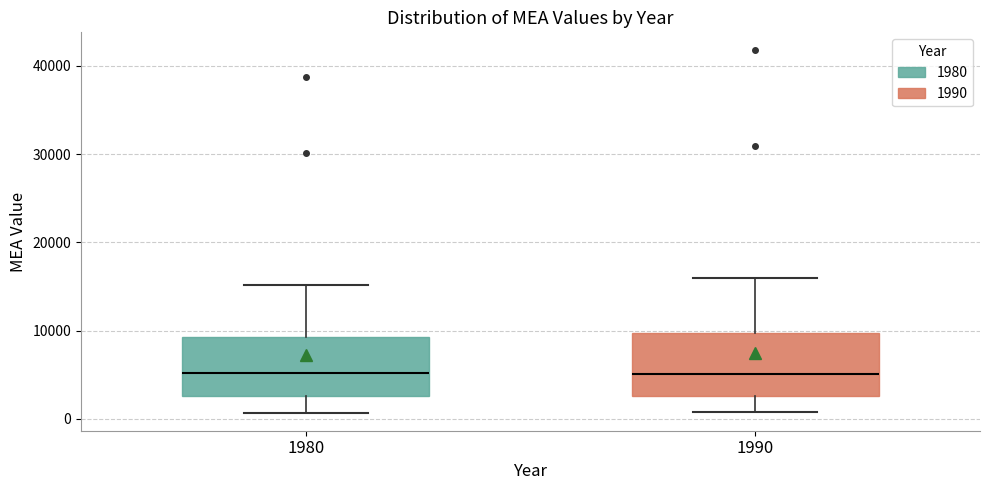

Where is the lower edge of the box at x = 1990 on the y-axis? The values are not printed on the chart, so give them approximately, as read against the axis.

3000